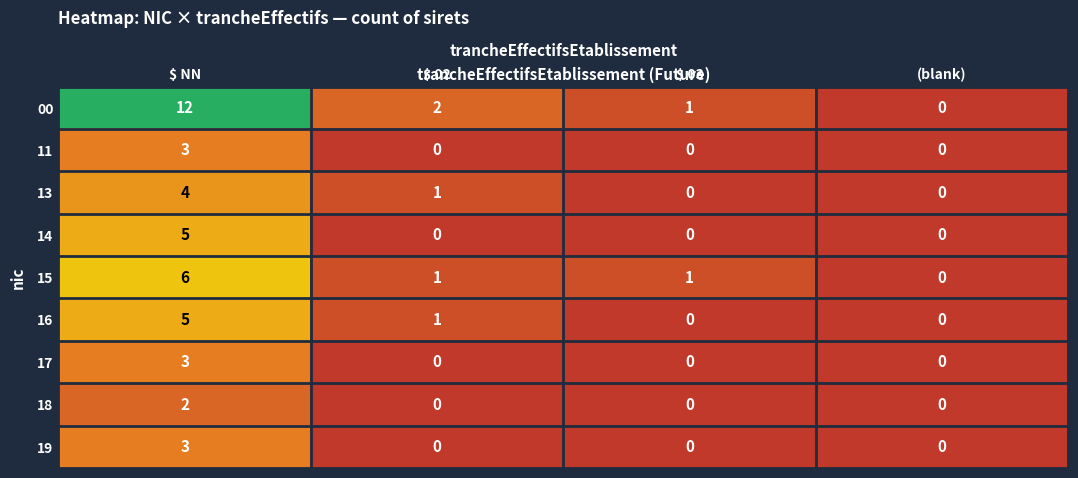

Which label corresponds to the largest value in the chart?

$ NN